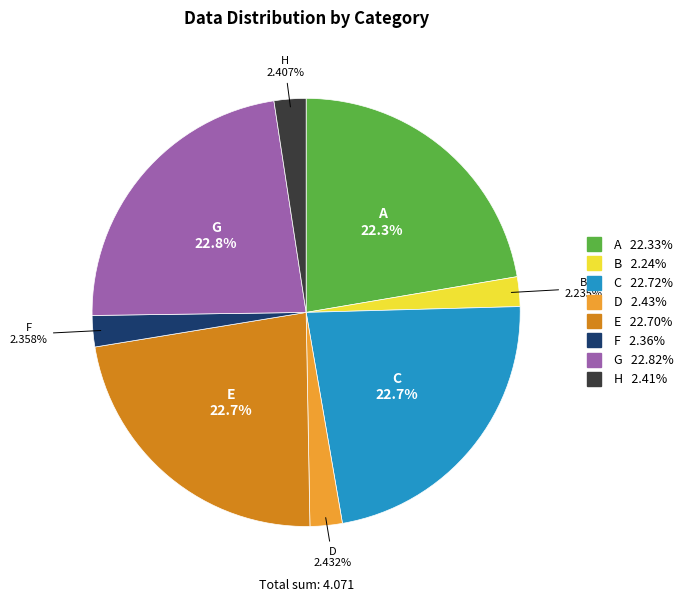

Count the number of slices in the pie.

8